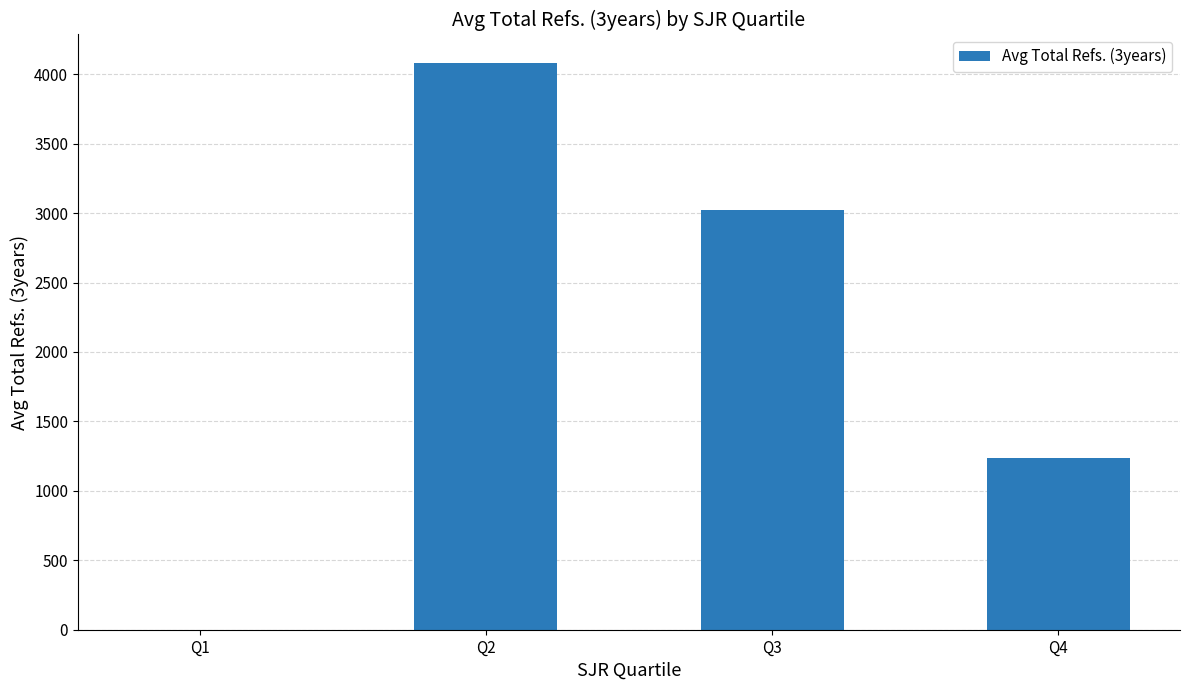

What is the ratio of the value at Q4 to the value at Q2?

0.3